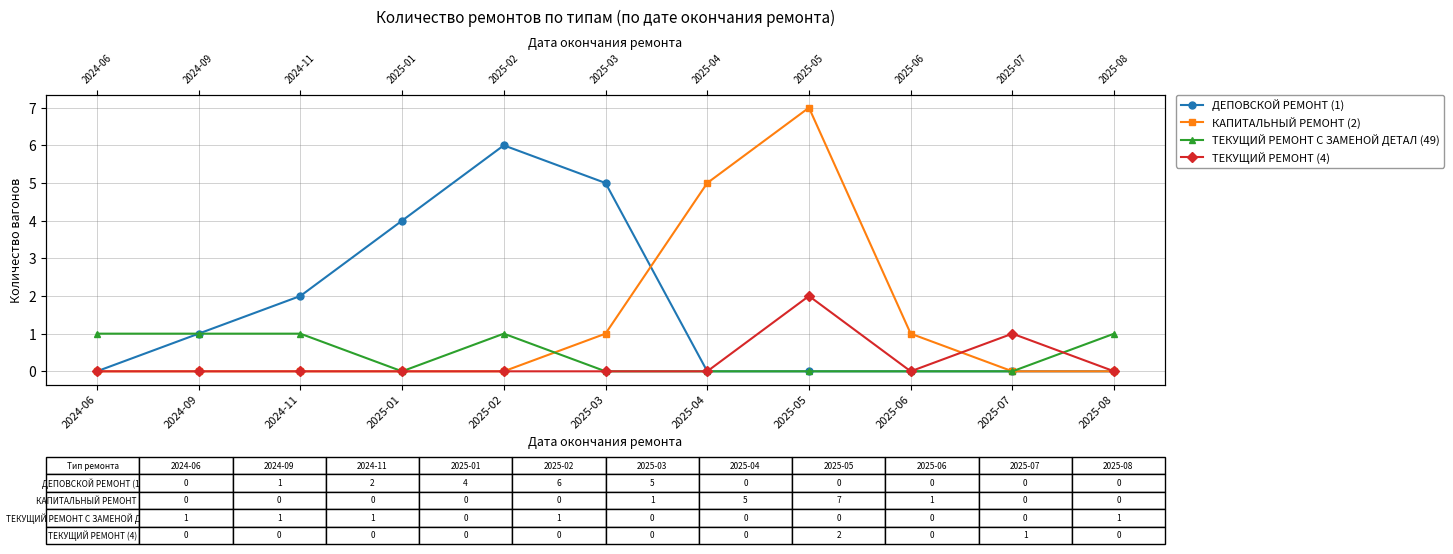

Reading right to left, list all the values displayed in this chart.

ДЕПОВСКОЙ РЕМОНТ (1): 0	0	0	0	0	5	6	4	2	1	0
КАПИТАЛЬНЫЙ РЕМОНТ (2): 0	0	1	7	5	1	0	0	0	0	0
ТЕКУЩИЙ РЕМОНТ С ЗАМЕНОЙ ДЕТАЛ (49): 1	0	0	0	0	0	1	0	1	1	1
ТЕКУЩИЙ РЕМОНТ (4): 0	1	0	2	0	0	0	0	0	0	0